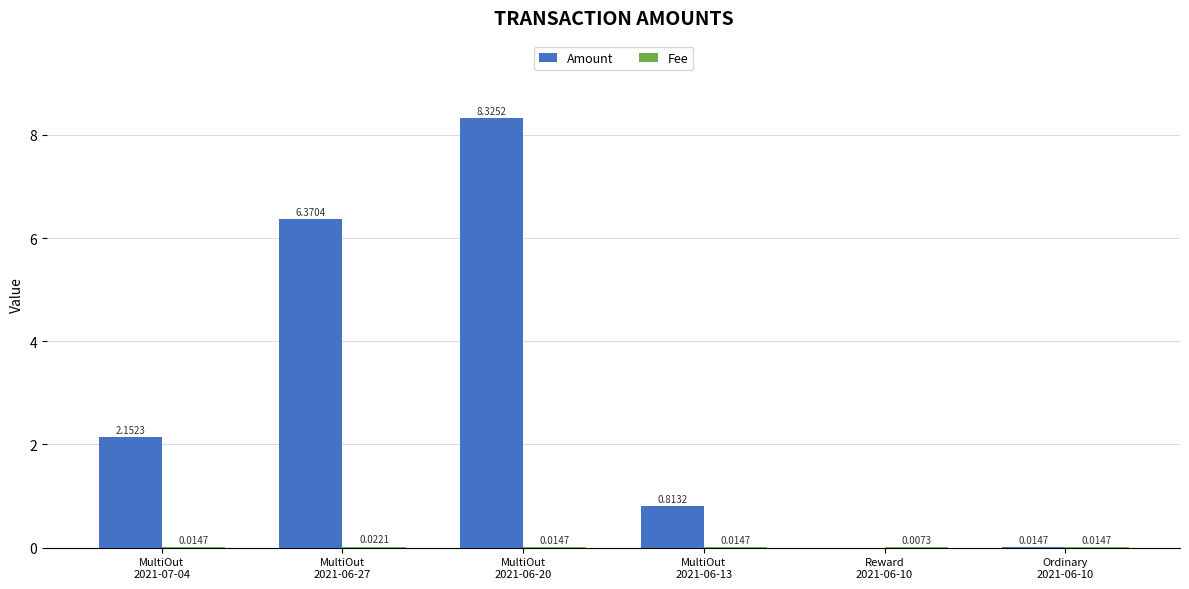

What is the greatest value displayed?

8.3